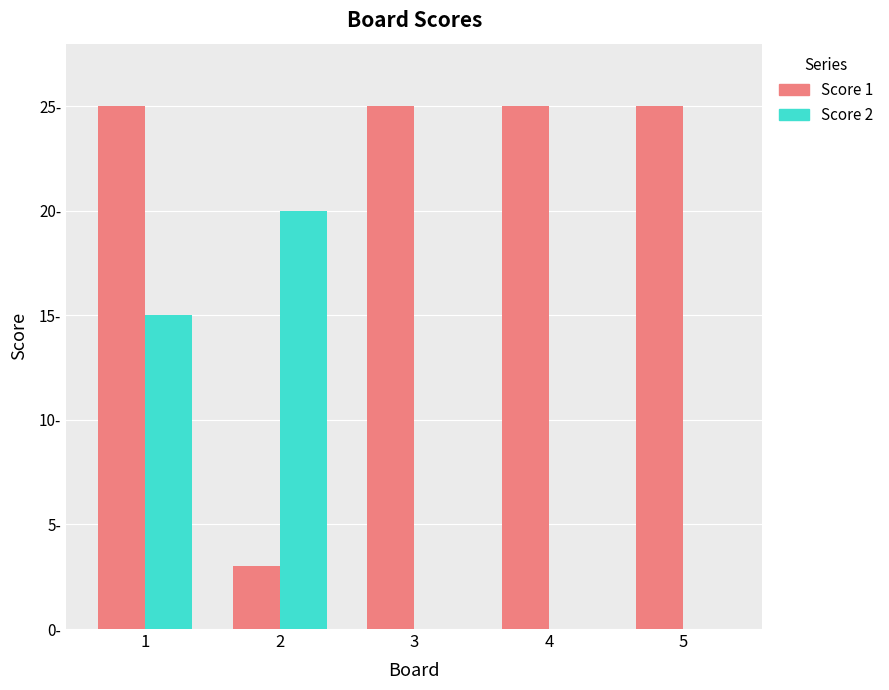

What are all the series names shown in the legend?

Score 1, Score 2